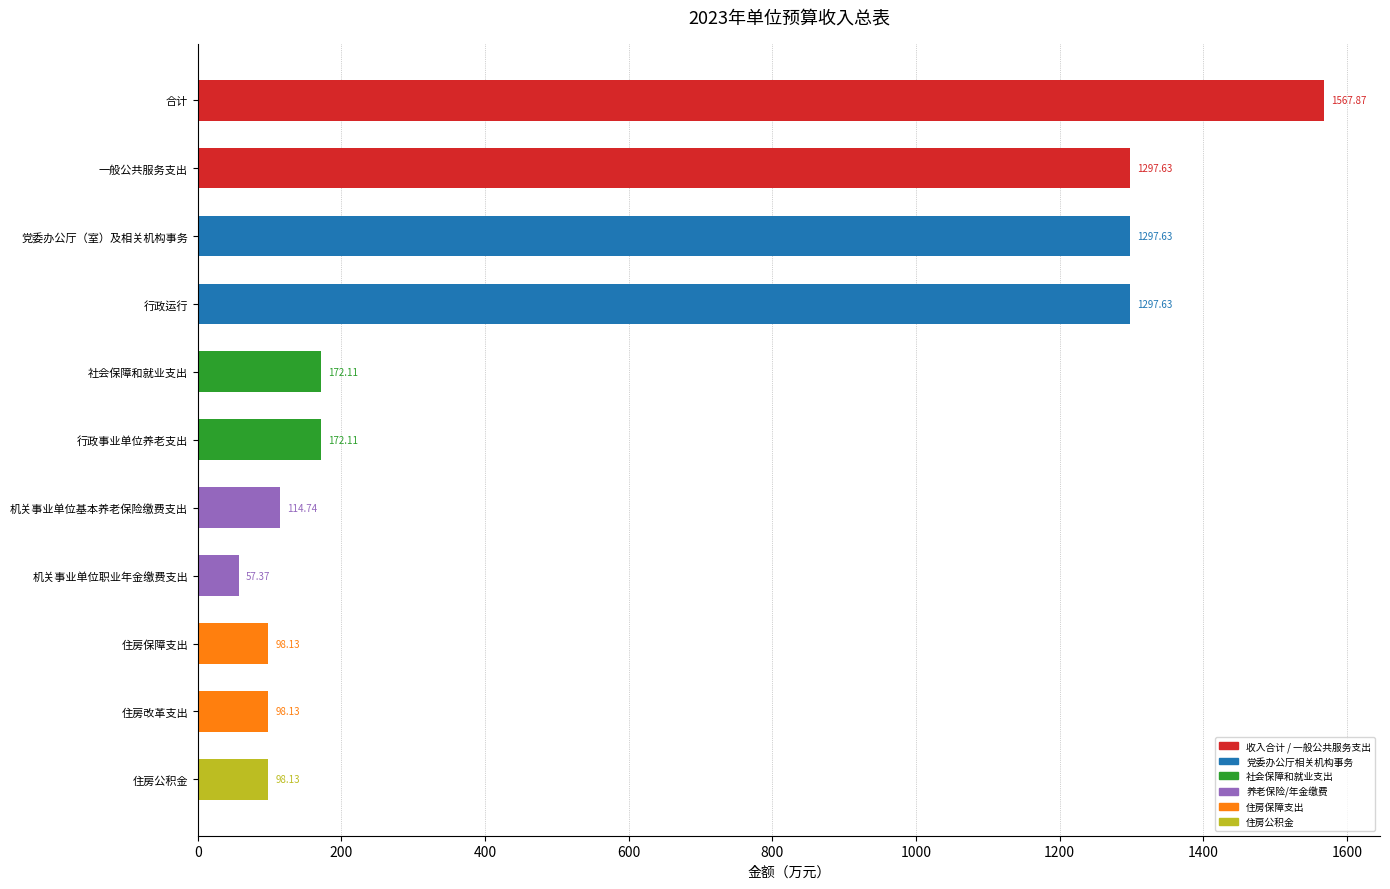

What is the ratio of the value at 行政事业单位养老支出 to the value at 住房改革支出?

1.8